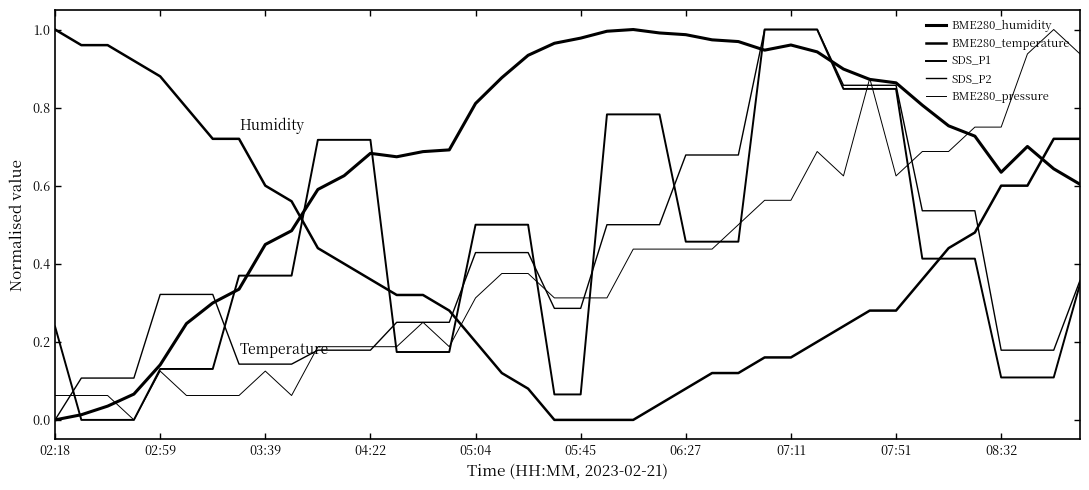

How many lines are shown in the chart?

5